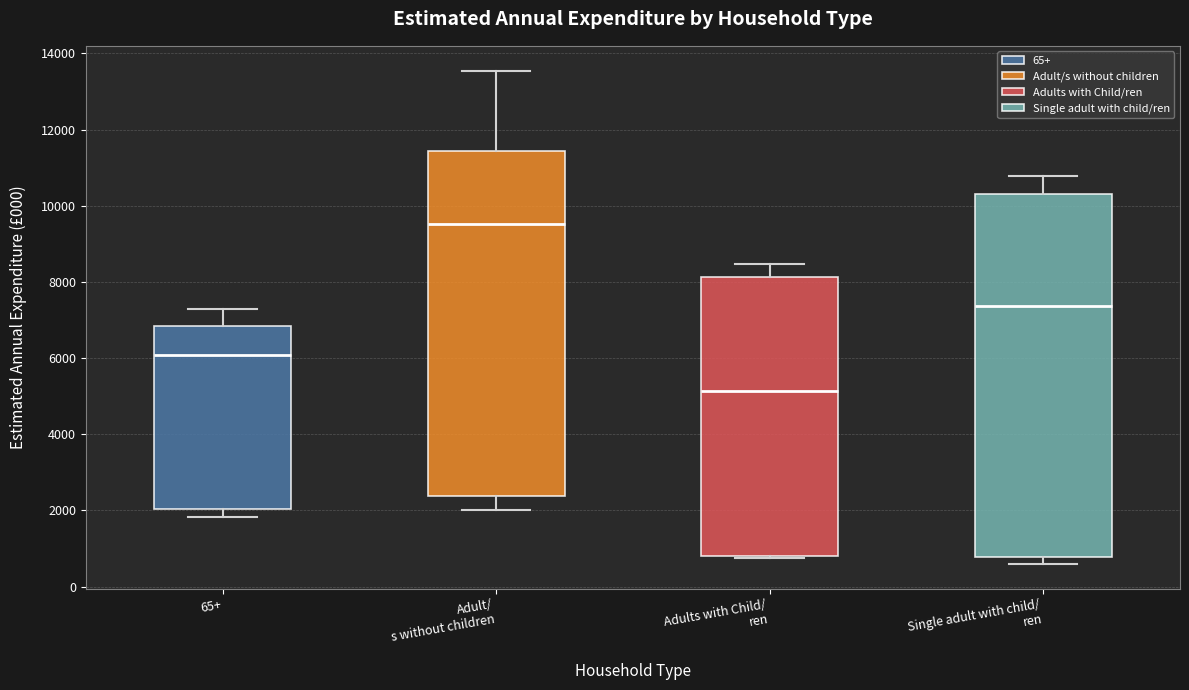

Which box has the lowest median line?

Adults with Child/ ren